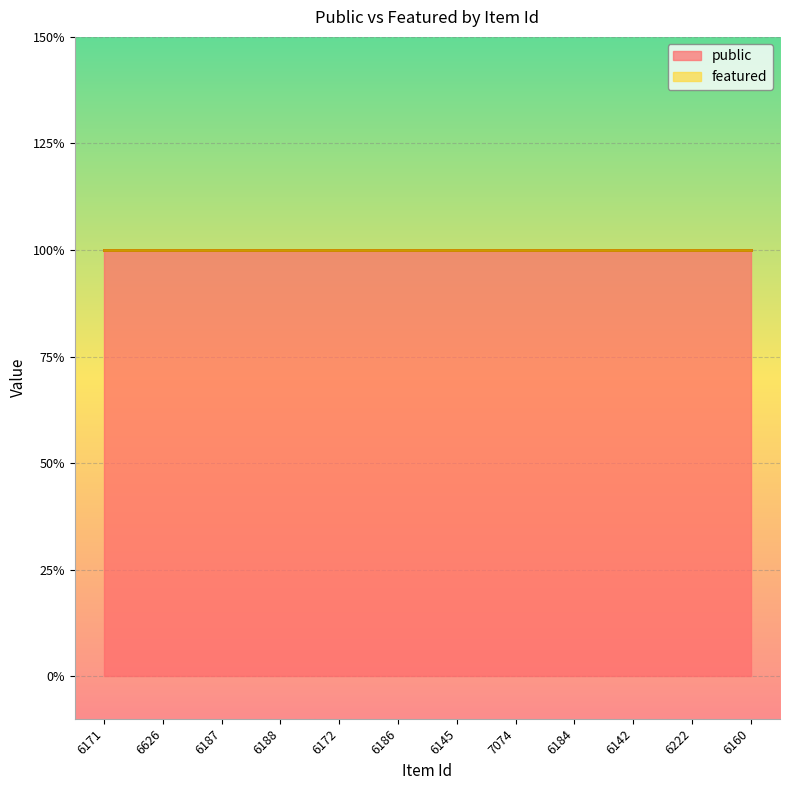

Rank the series by their maximum value, from highest to lowest.

public, featured